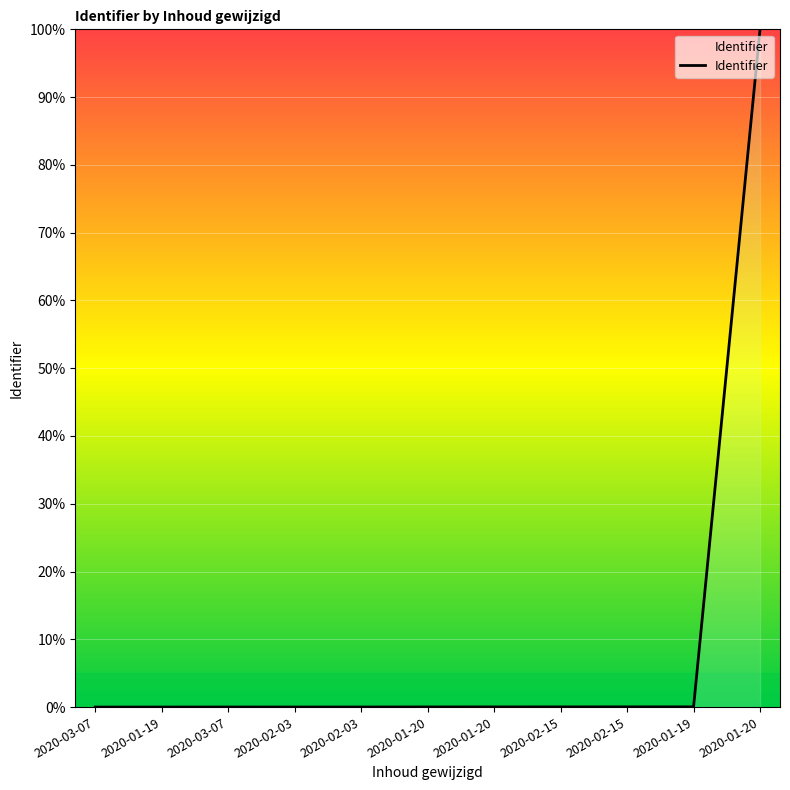

At which category does the data reach its first local valley?

2020-02-03